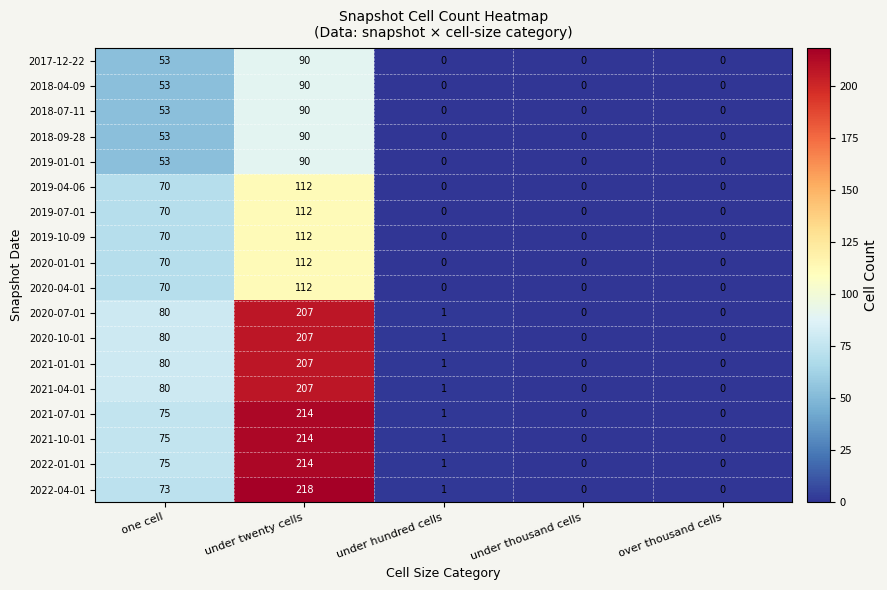

Which category has the highest value in the 2017-12-22 series?

under twenty cells